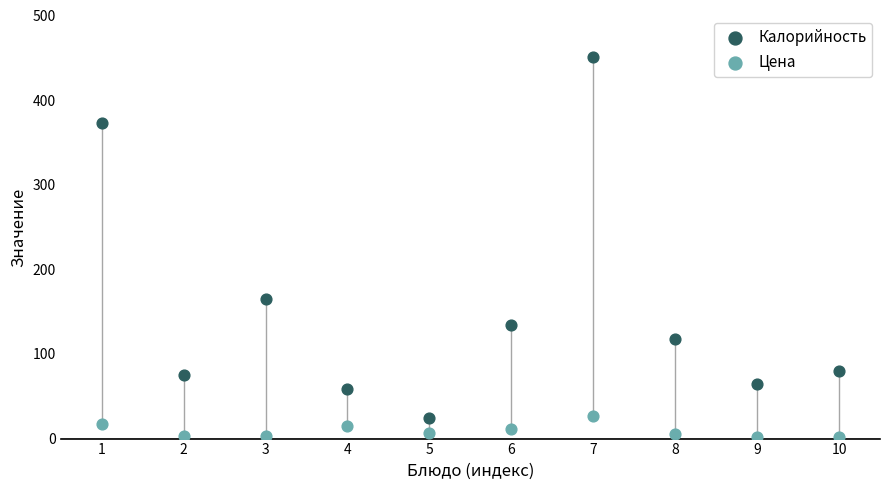

What is the X range (max minus min) for the scatter plot?

9.0